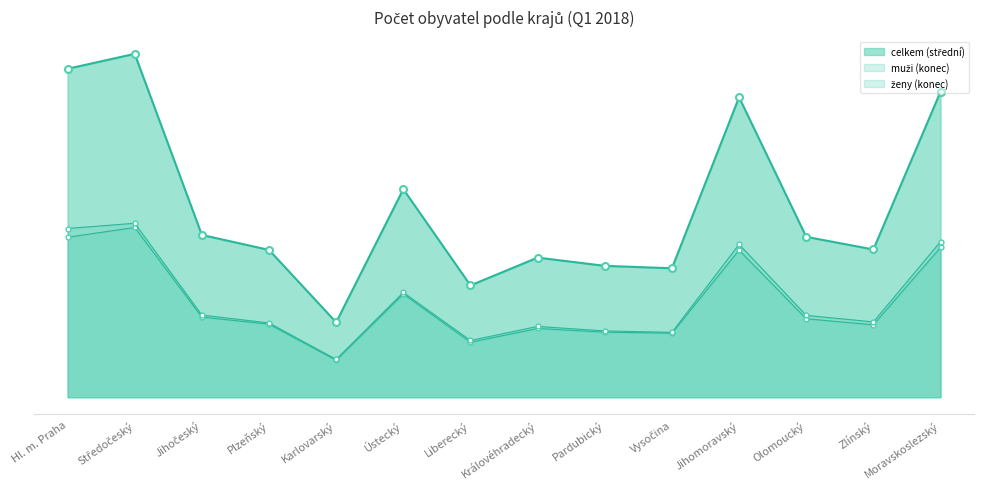

Between Jihočeský and Ústecký, which series saw the biggest shift?

celkem (střední)